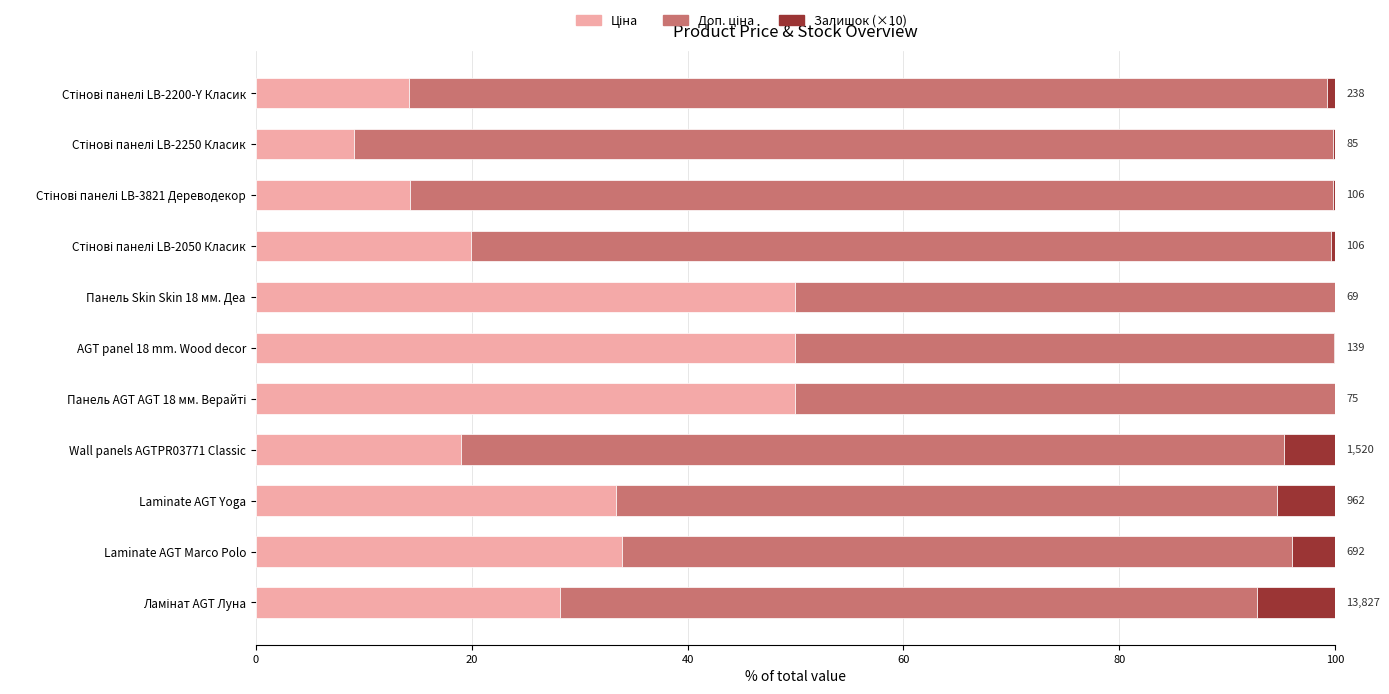

How many data points does each series have?

11